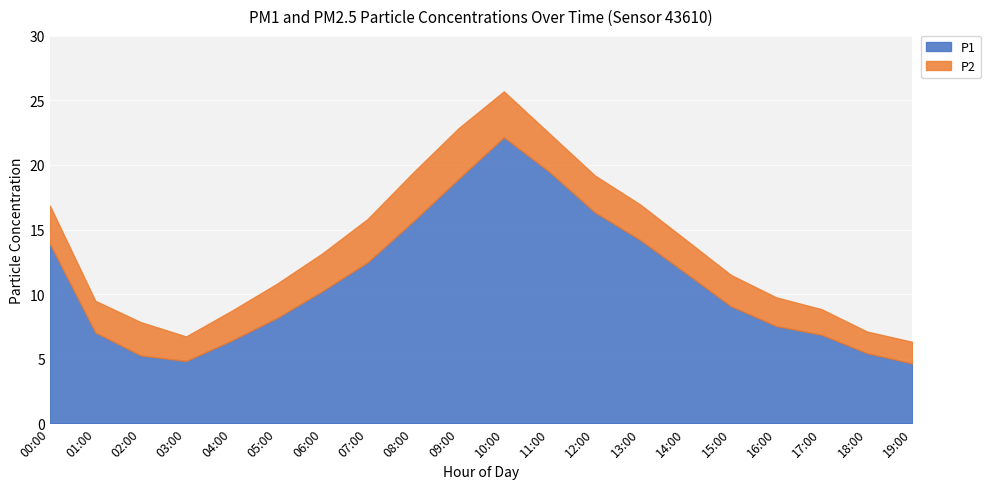

Rank the series by their maximum value, from lowest to highest.

P2, P1